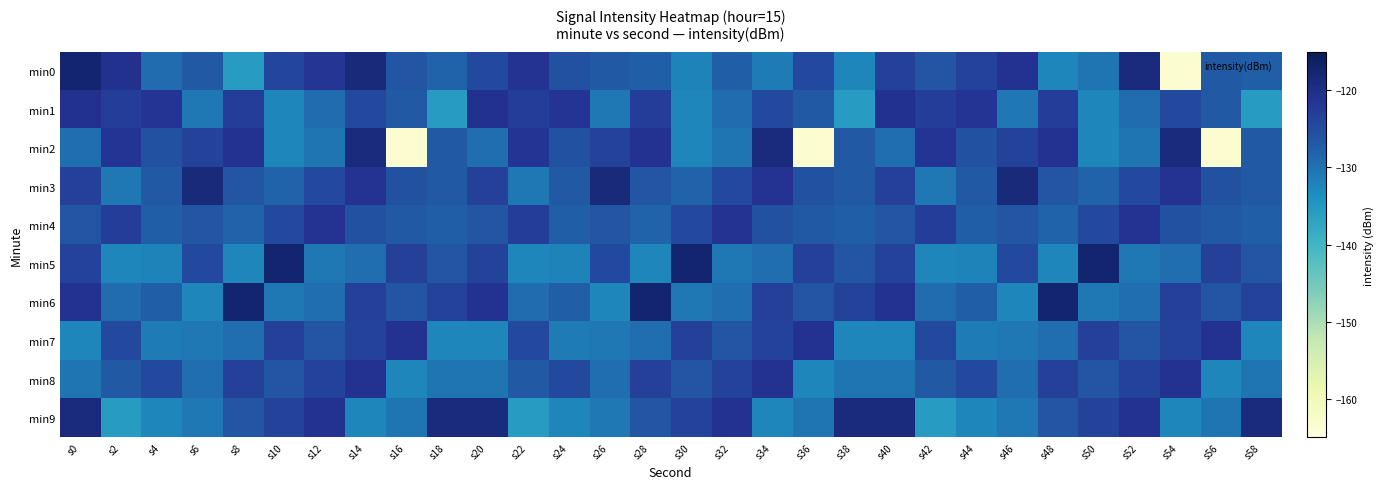

Rank the series at s14 from highest to lowest value.

min0, min2, min8, min3, min6, min7, min1, min4, min5, min9